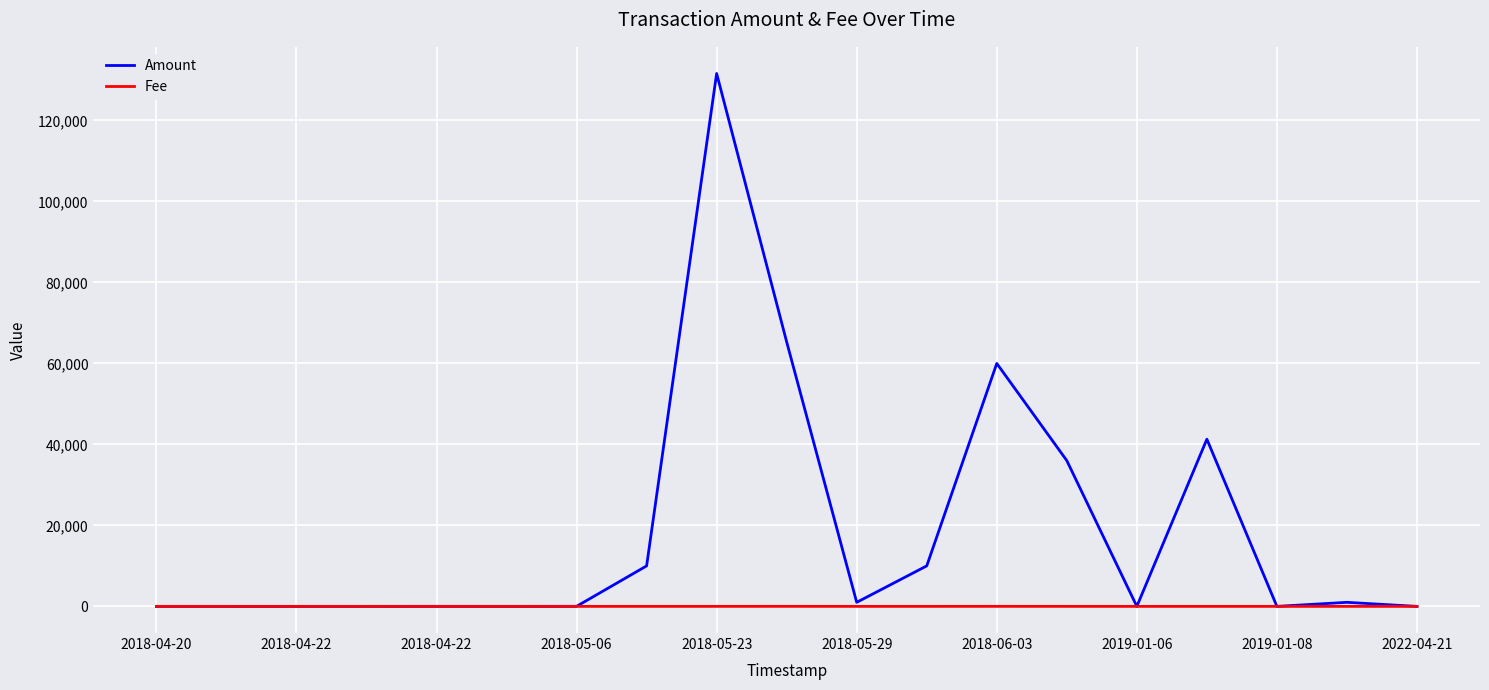

Rank the series by their maximum value, from highest to lowest.

Amount, Fee